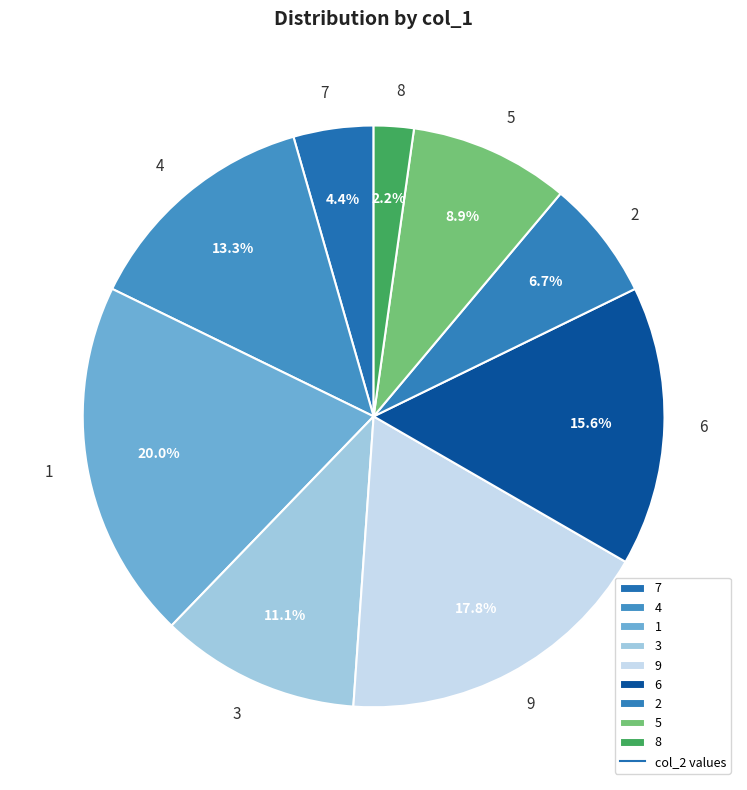

The 1 slice represents 20% of the pie. True or false?

True